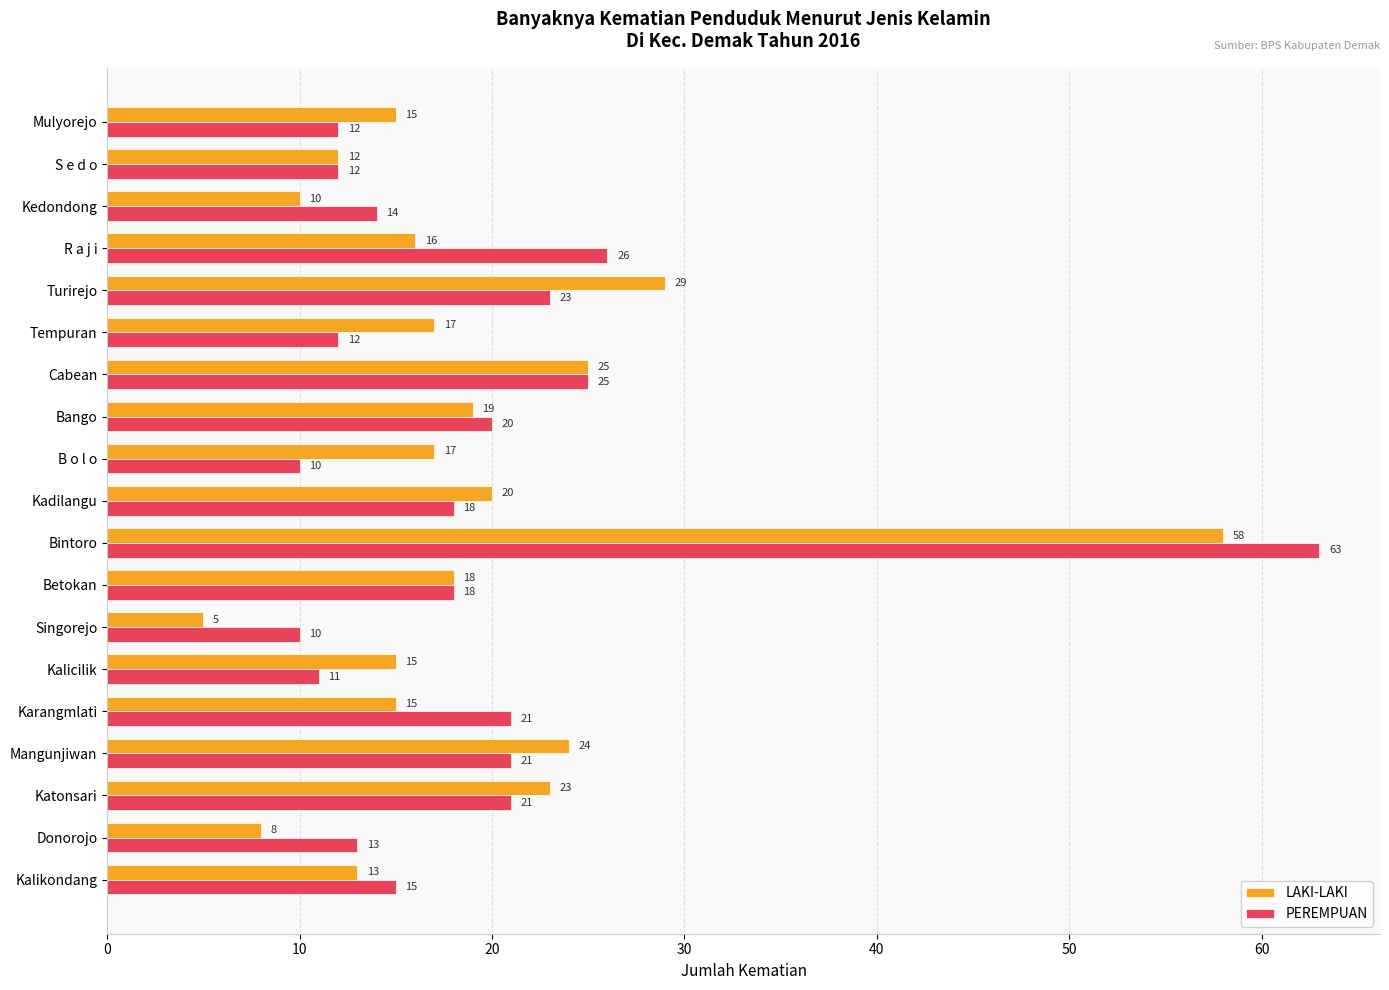

Rank the series by their maximum value, from highest to lowest.

PEREMPUAN, LAKI-LAKI